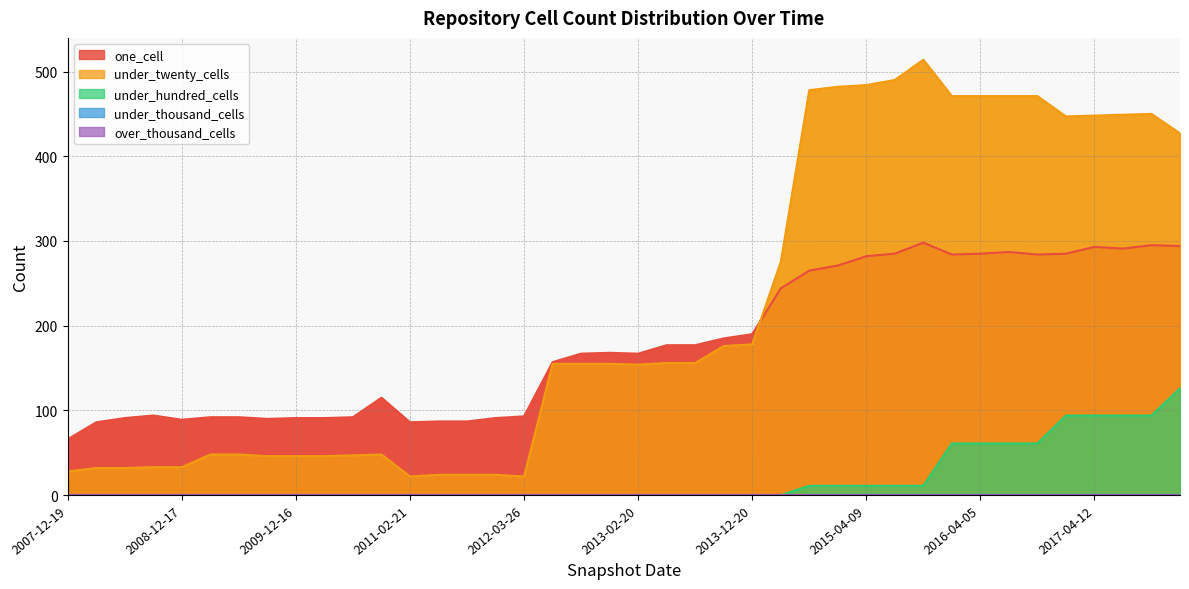

What is the average value of the under_hundred_cells series?

20